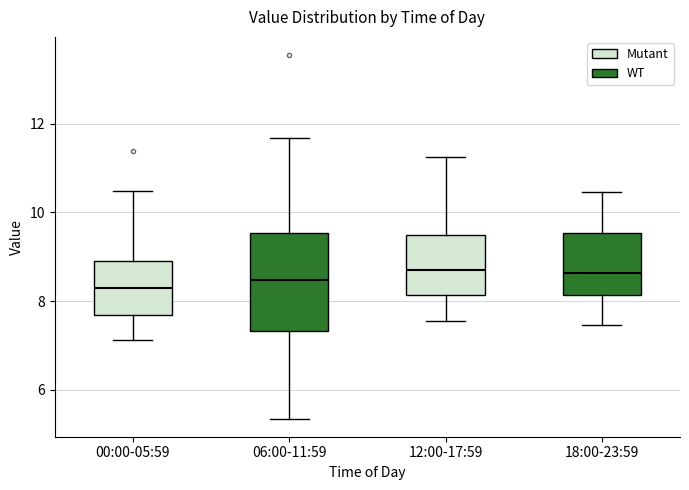

Reading left to right, transcribe this box plot: for each box, give where its median line is, the range the box spans, and where its two whiskers end, as read against the y-axis. The values are not printed on the chart, so give them approximately, as read against the axis.

00:00-05:59: median 8.2, box 7.6 to 9.0, whiskers 7.2 to 10.4
06:00-11:59: median 8.4, box 7.4 to 9.6, whiskers 5.4 to 11.6
12:00-17:59: median 8.8, box 8.2 to 9.6, whiskers 7.6 to 11.2
18:00-23:59: median 8.6, box 8.2 to 9.6, whiskers 7.4 to 10.4